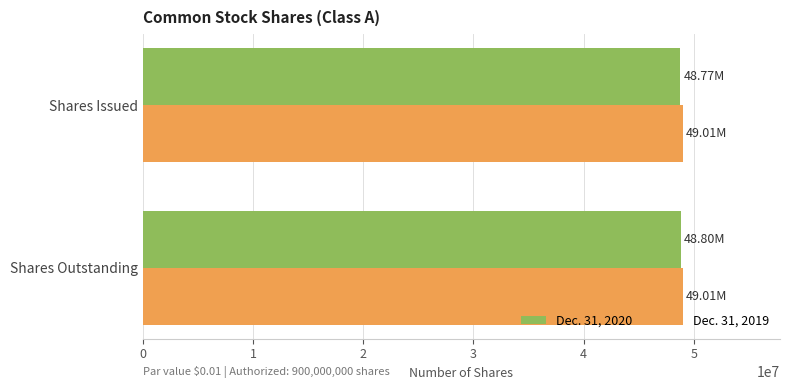

What is the total value across all series at Shares Issued?

97773000